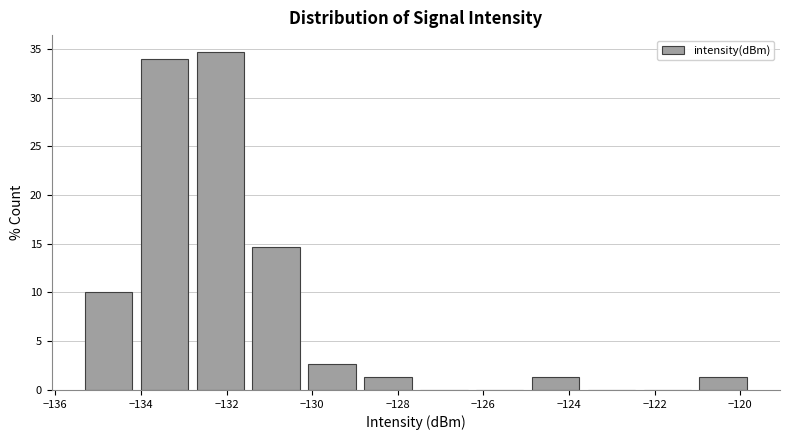

Over which range of the x-axis is the bar tallest?

-132.8 to -131.4